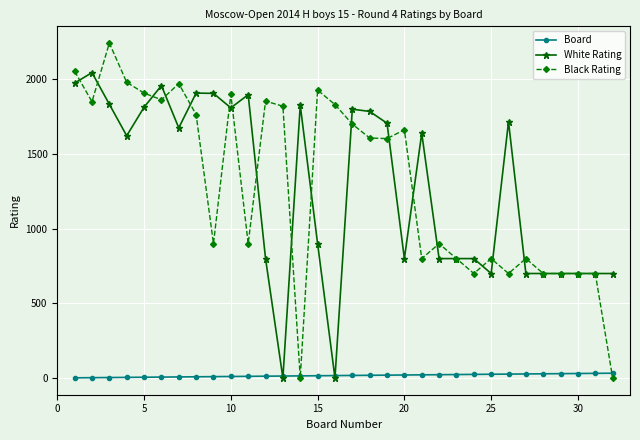

How many data points in Board are less than 17?

16